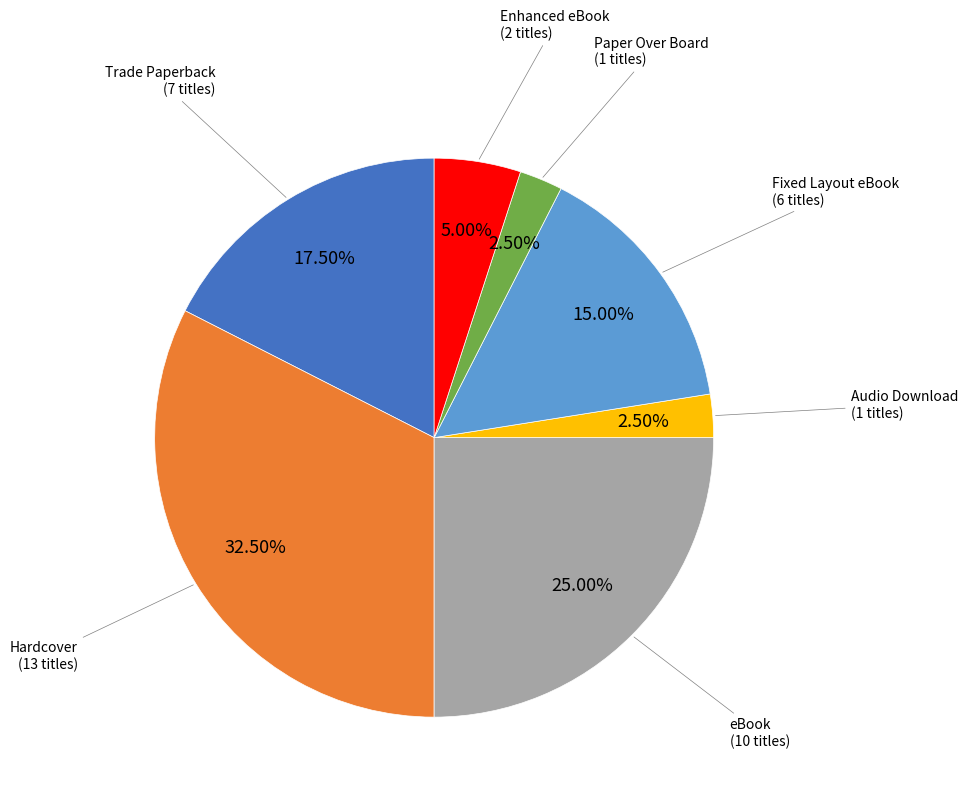

What is the largest slice in the pie chart?

Hardcover